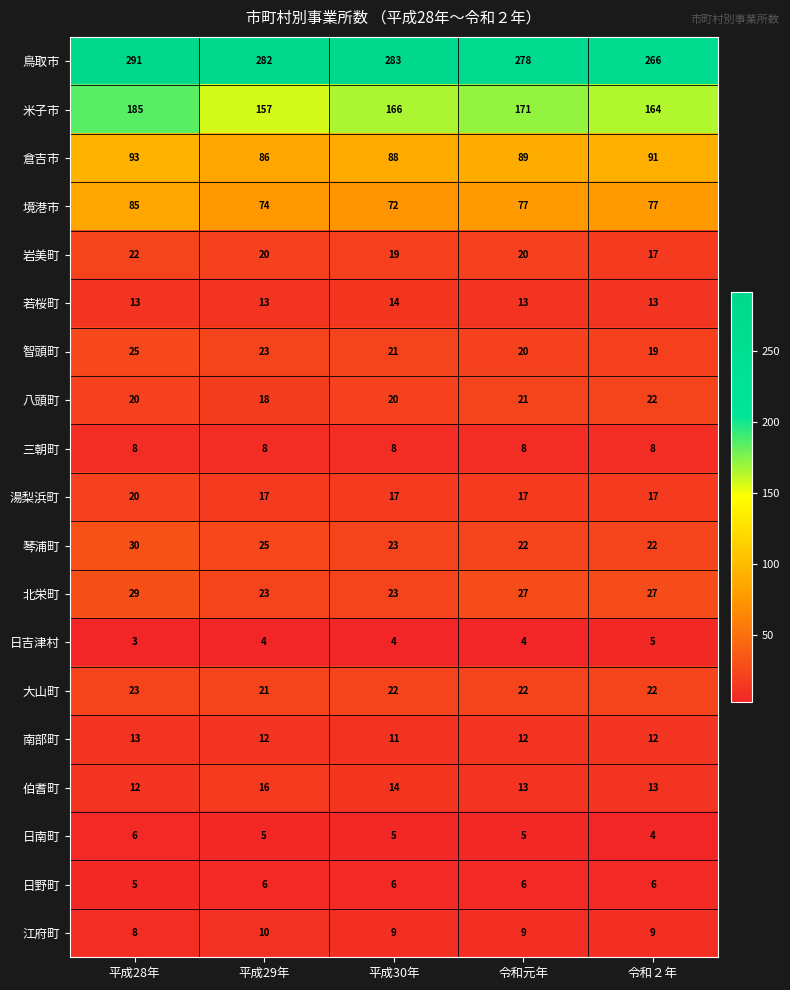

What is the sum of the 伯耆町 values at 平成28年 and 平成29年?

28